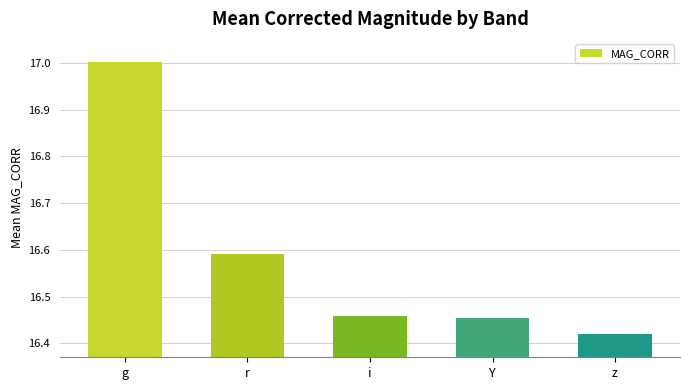

Is it true that the value at g is 22.4?

False